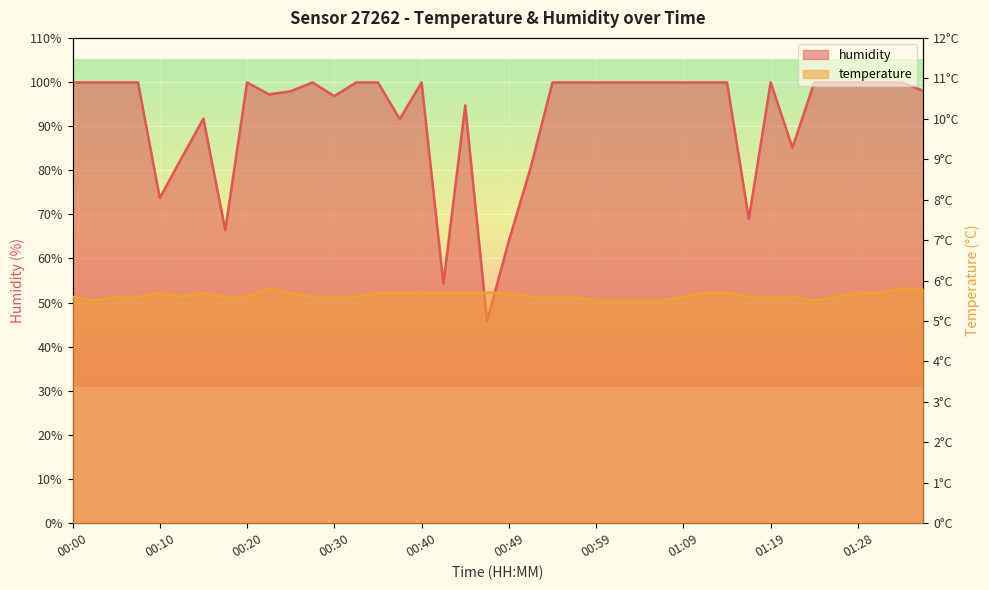

Which category has the lowest value across all series?

00:03